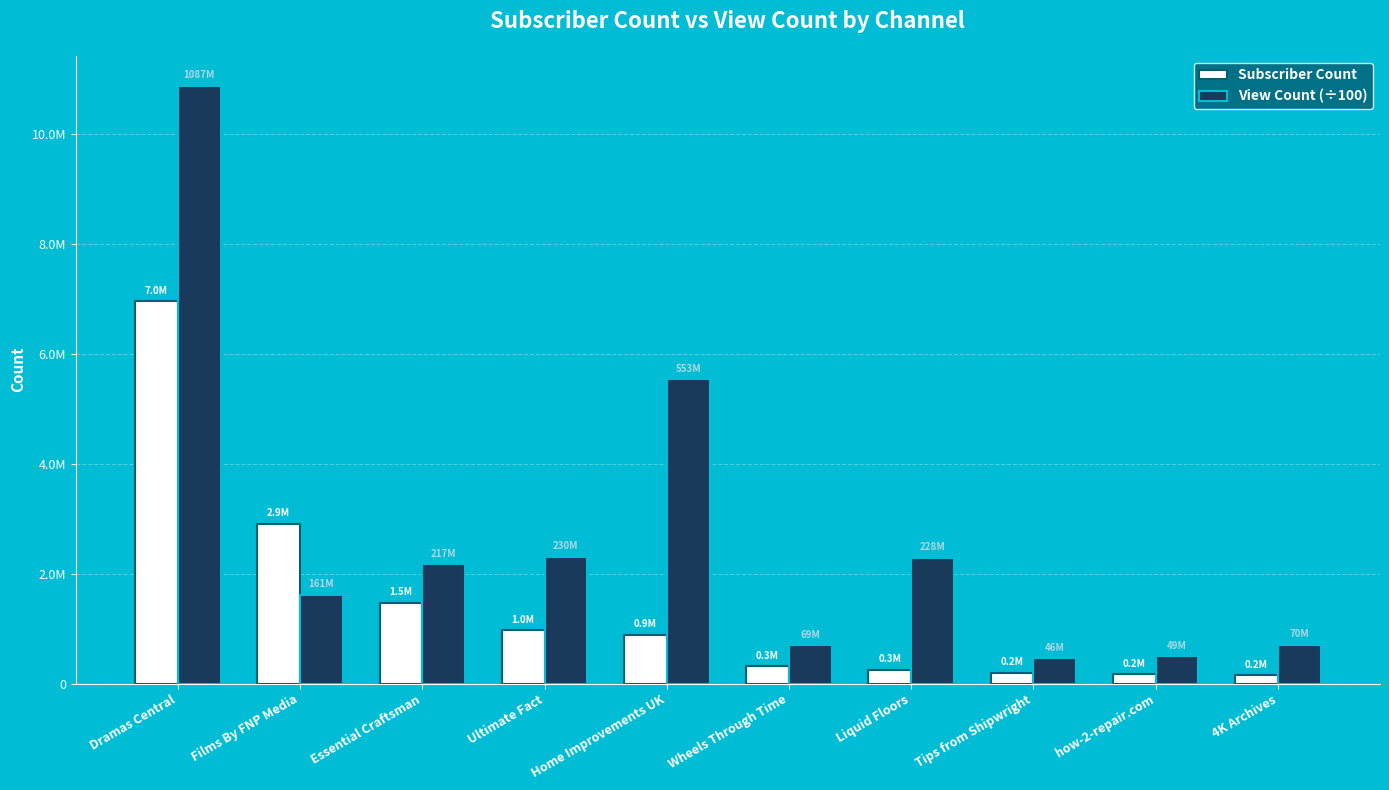

At which category is the sum across all series the highest?

Dramas Central